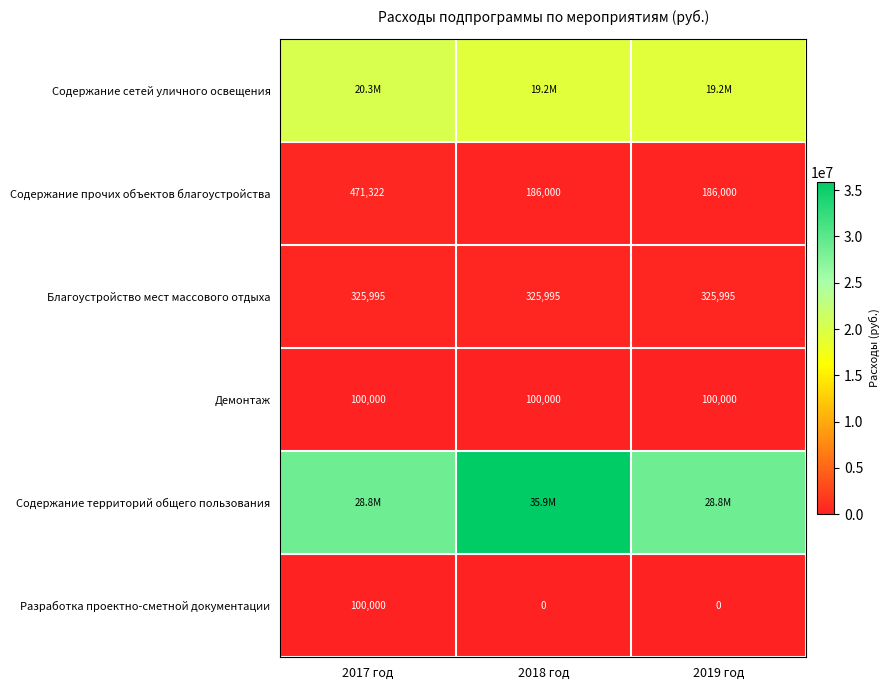

Is the value of Благоустройство мест массового отдыха at 2018 год greater than the value of Содержание прочих объектов благоустройства at 2018 год?

Yes